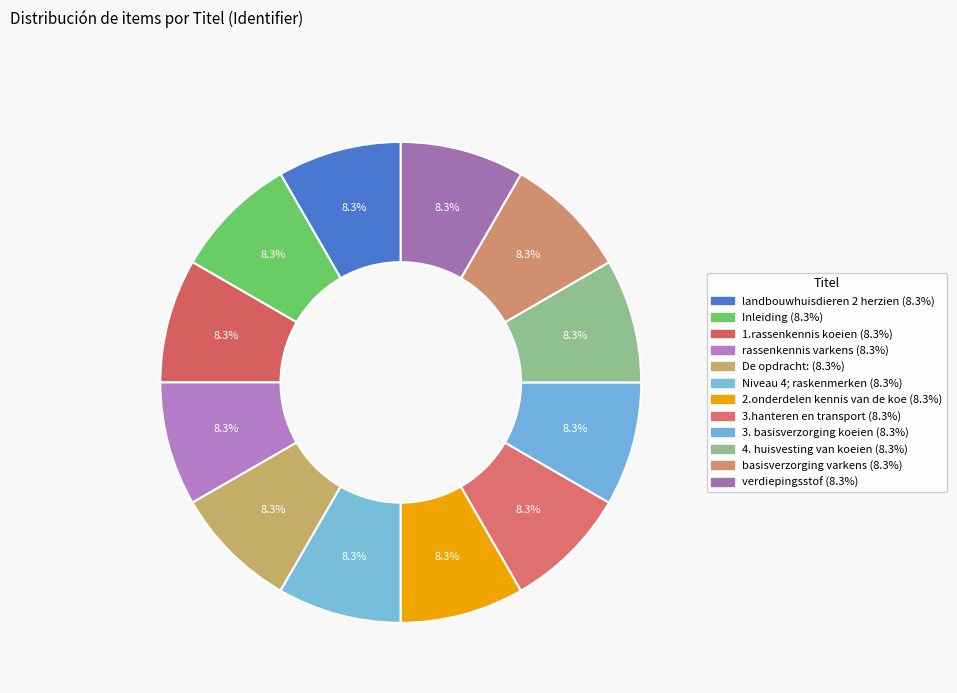

How many slices are in this pie chart?

12